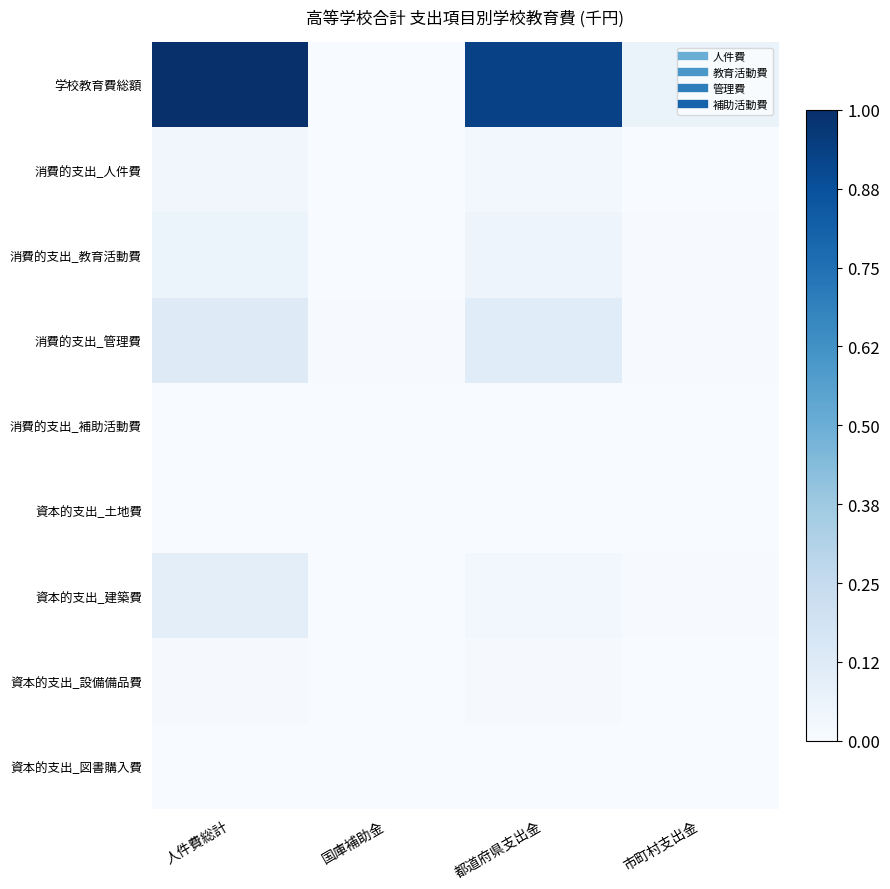

Reading left to right, what are all the values shown in this chart?

学校教育費総額: 人件費総計=1.0	国庫補助金=0.0	都道府県支出金=0.9	市町村支出金=0.1
消費的支出_人件費: 人件費総計=0.0	国庫補助金=0.0	都道府県支出金=0.0	市町村支出金=0.0
消費的支出_教育活動費: 人件費総計=0.1	国庫補助金=0.0	都道府県支出金=0.0	市町村支出金=0.0
消費的支出_管理費: 人件費総計=0.1	国庫補助金=0.0	都道府県支出金=0.1	市町村支出金=0.0
消費的支出_補助活動費: 人件費総計=0.0	国庫補助金=0.0	都道府県支出金=0.0	市町村支出金=0.0
資本的支出_土地費: 人件費総計=0.0	国庫補助金=0.0	都道府県支出金=0.0	市町村支出金=0.0
資本的支出_建築費: 人件費総計=0.1	国庫補助金=0.0	都道府県支出金=0.0	市町村支出金=0.0
資本的支出_設備備品費: 人件費総計=0.0	国庫補助金=0.0	都道府県支出金=0.0	市町村支出金=0.0
資本的支出_図書購入費: 人件費総計=0.0	国庫補助金=0.0	都道府県支出金=0.0	市町村支出金=0.0